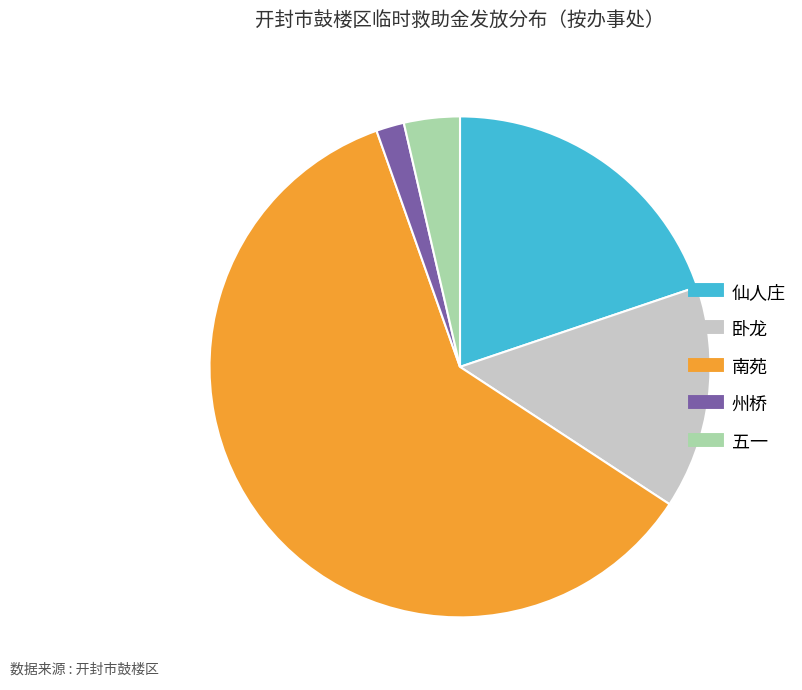

How many segments does this pie chart have?

5